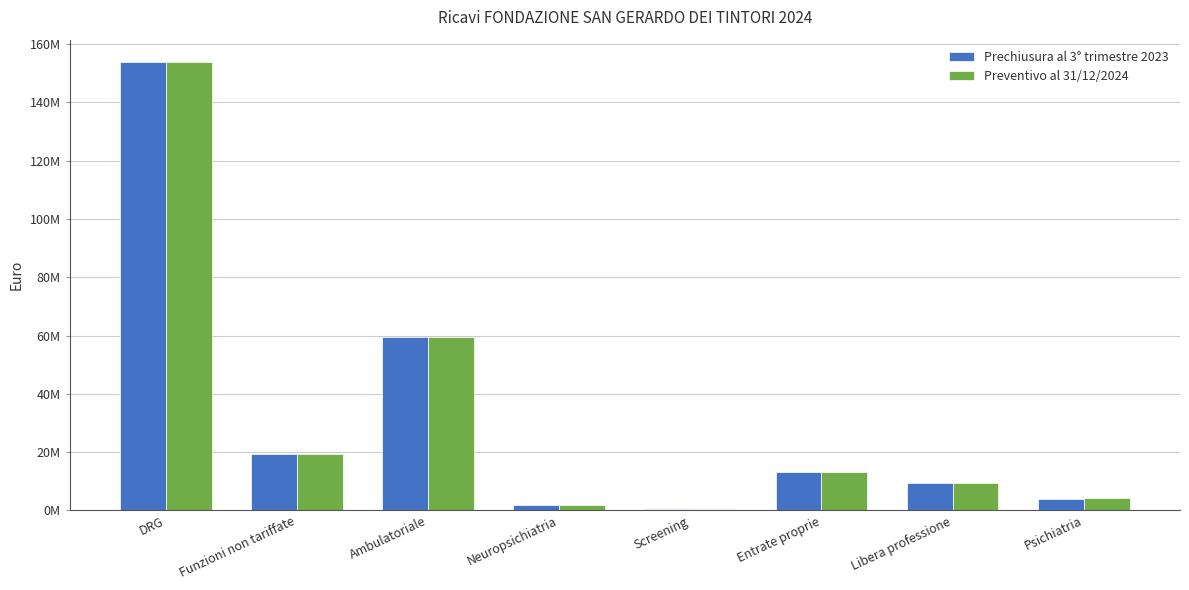

Reading left to right, list all the values displayed in this chart.

Prechiusura al 3° trimestre 2023: 153861782	19300768	59464949	1809253	627472	13063508	9421504	4083166
Preventivo al 31/12/2024: 153861782	19300768	59464949	1893349	627472	13054913	9421504	4116766